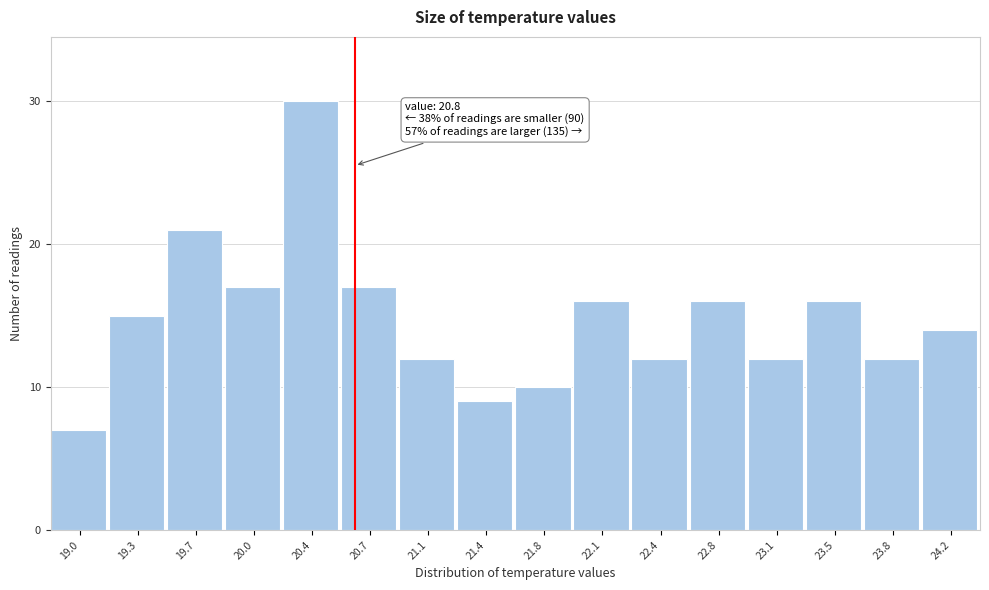

Reading right to left, what are all the values shown in this chart?

24.2=14	23.8=12	23.5=16	23.1=12	22.8=16	22.4=12	22.1=16	21.8=10	21.4=9	21.1=12	20.7=17	20.4=30	20.0=17	19.7=21	19.3=15	19.0=7